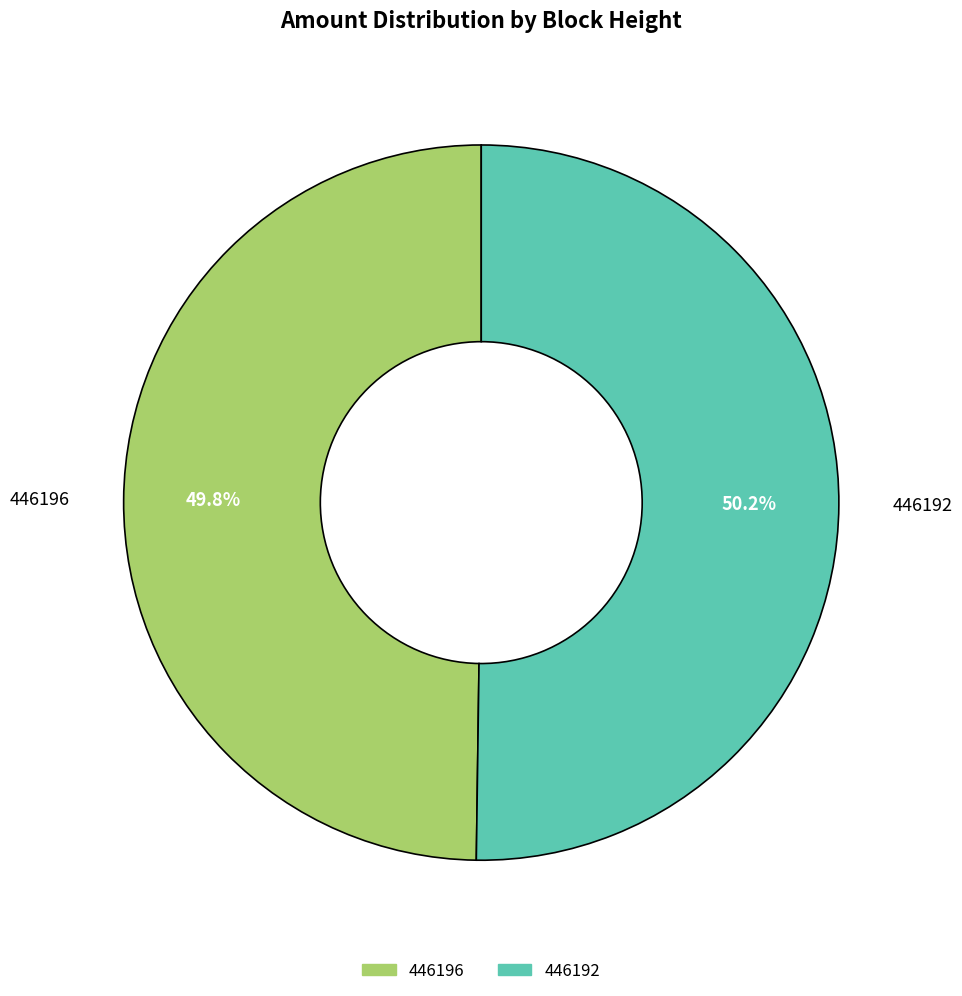

Is there any slice that represents more than half of the pie?

Yes